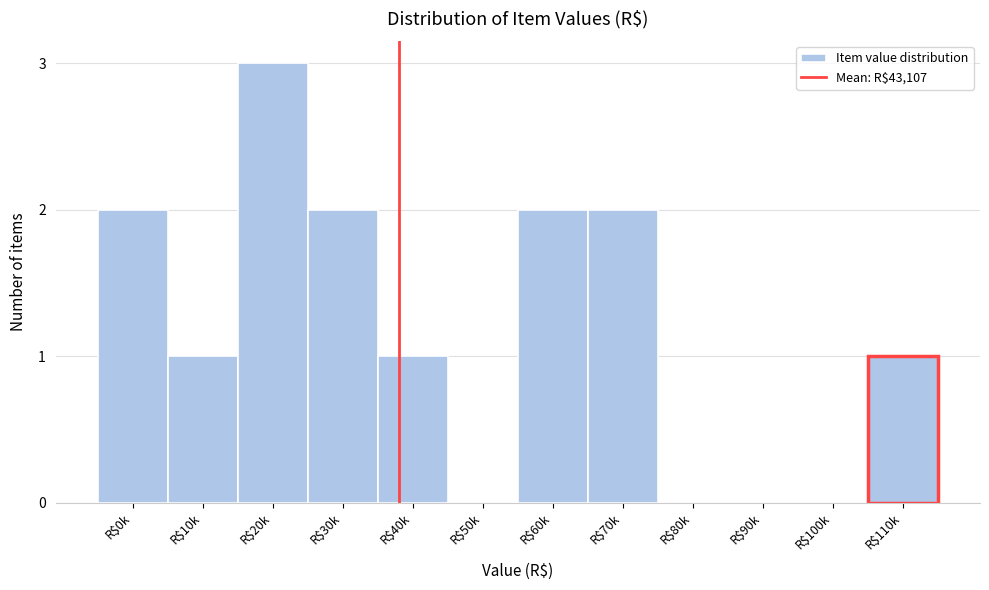

Is it true that the value at R$110k is 1?

True